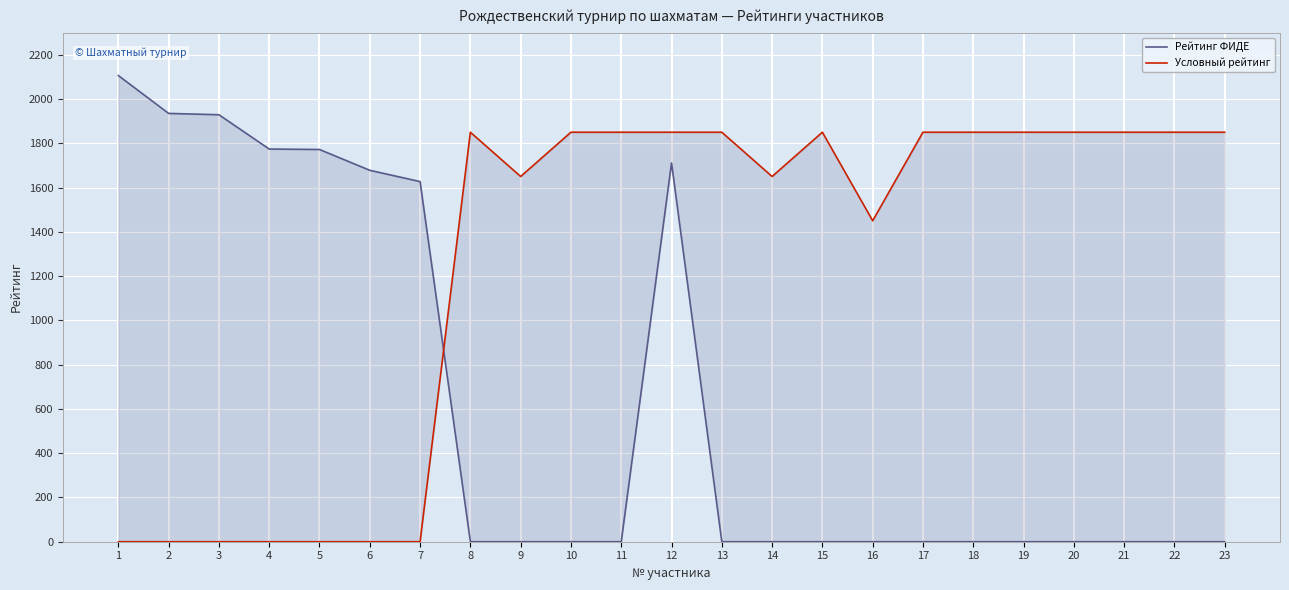

At which label does Рейтинг ФИДЕ reach its minimum?

8